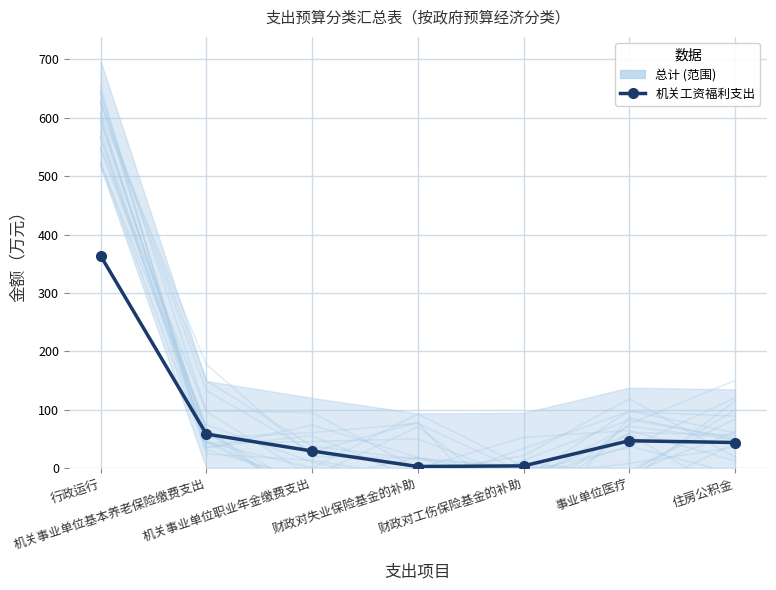

How many points are lower than both their immediate neighbors (excluding endpoints)?

1